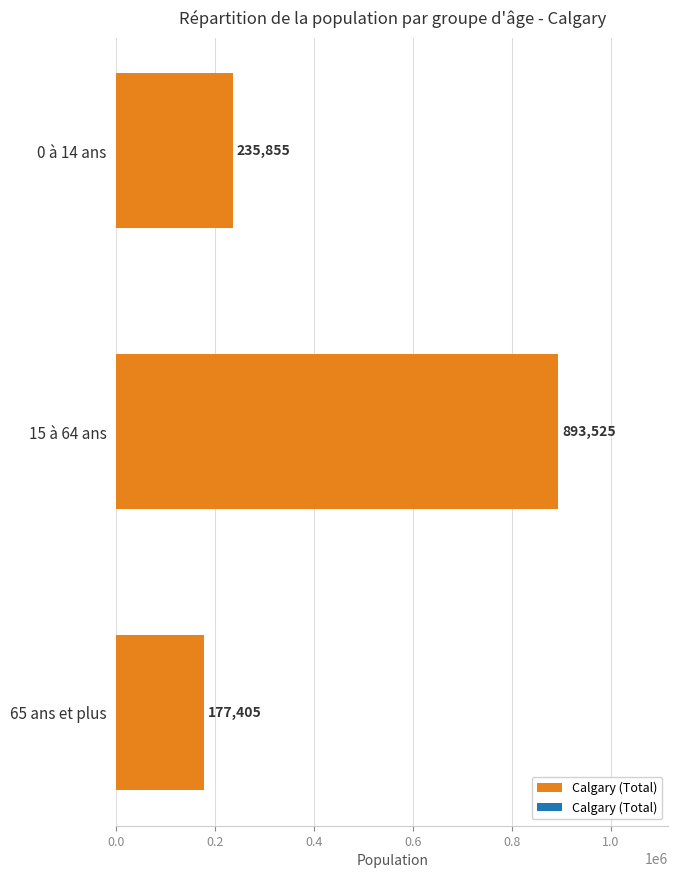

List the labels in order of value, largest first.

15 à 64 ans, 0 à 14 ans, 65 ans et plus